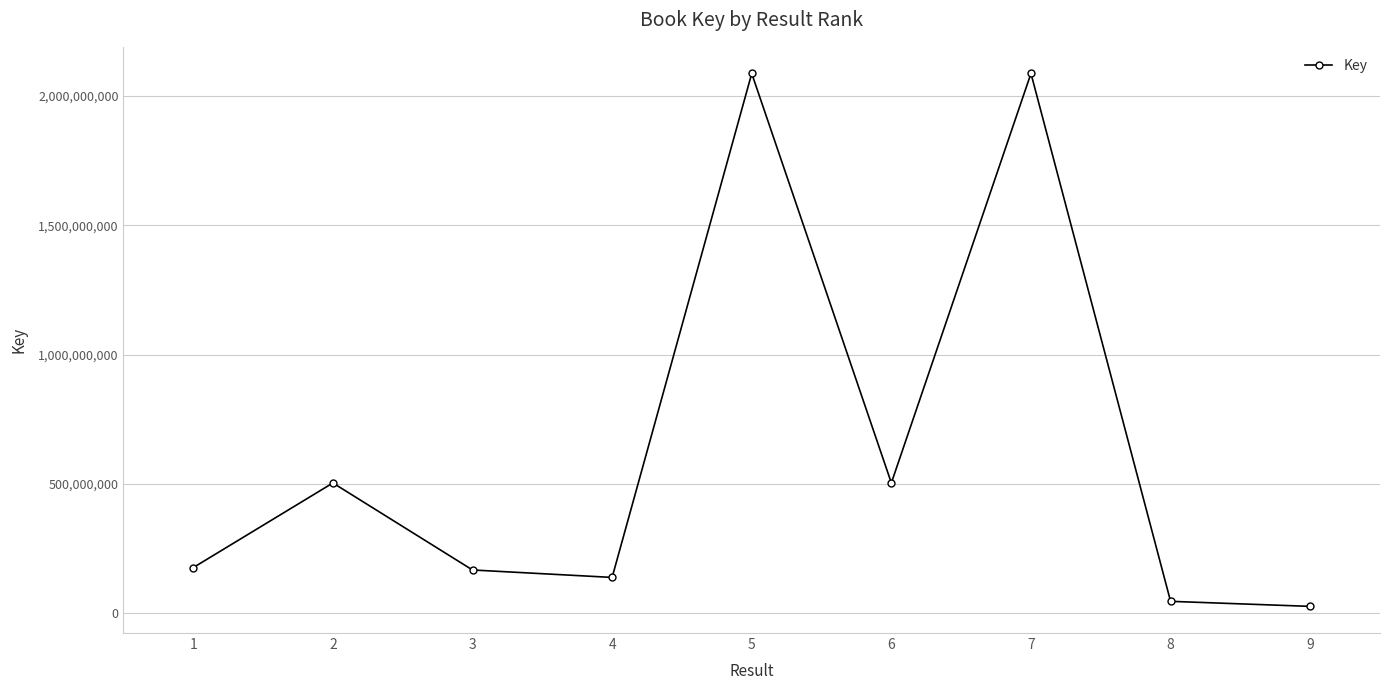

Which label corresponds to the smallest value in the chart?

9